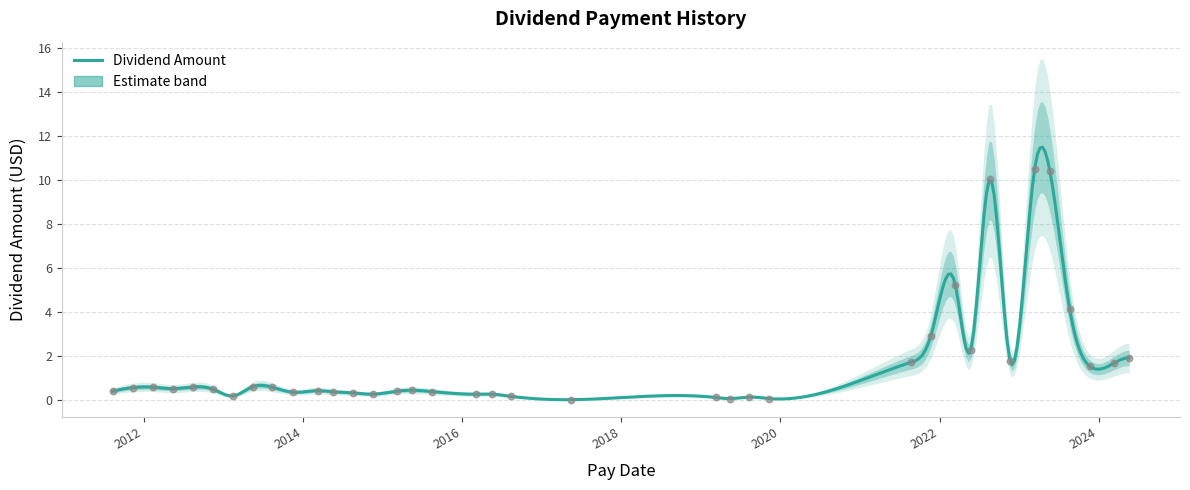

Between 2012-05-15 and 2022-03-14, which is larger?

2022-03-14